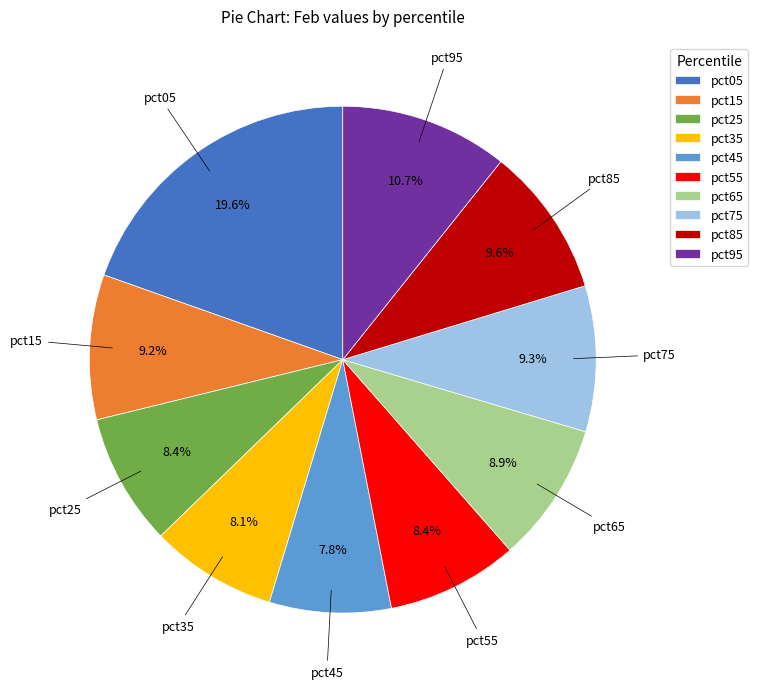

To the nearest percent, what percentage of the pie is pct15?

9%